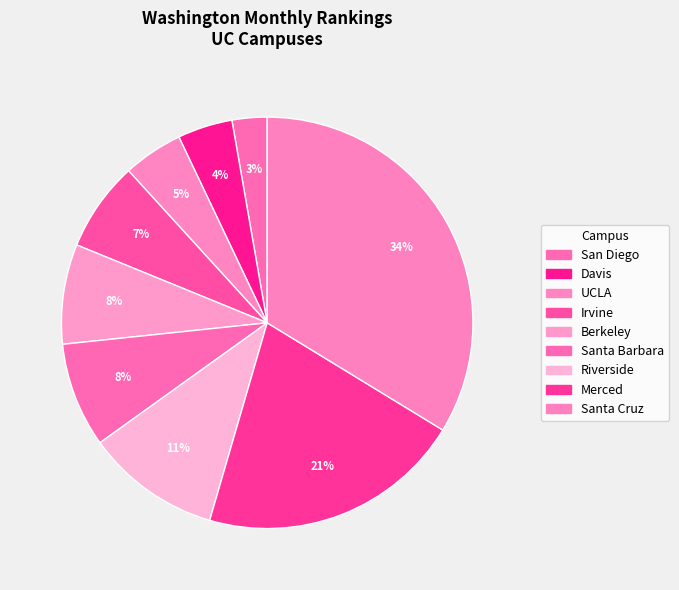

How many slices are in this pie chart?

9